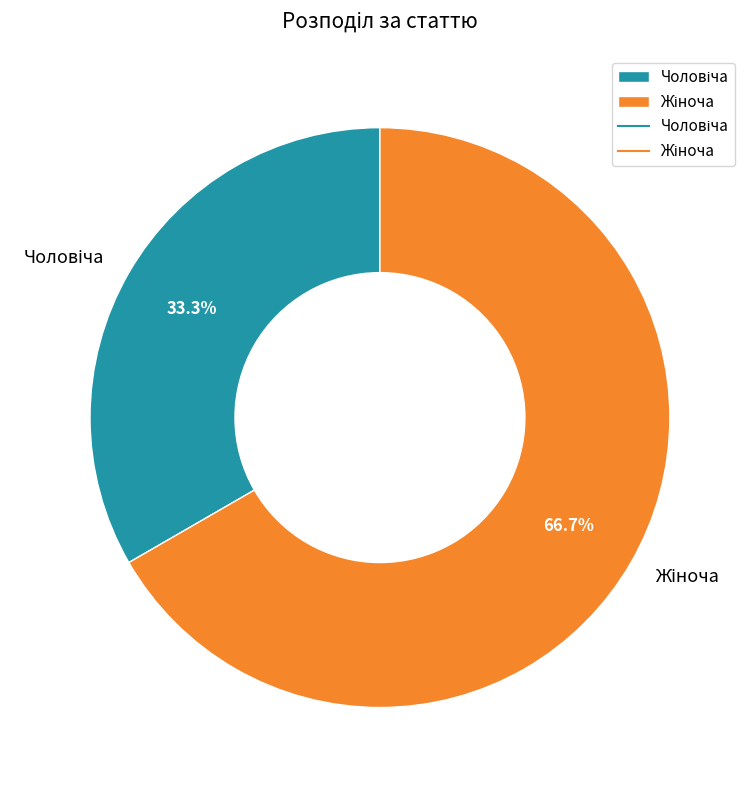

Is there any slice that represents more than half of the pie?

Yes